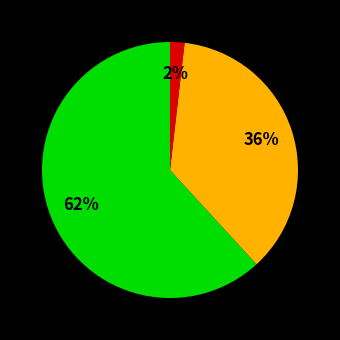

Does any single category account for the majority?

Yes